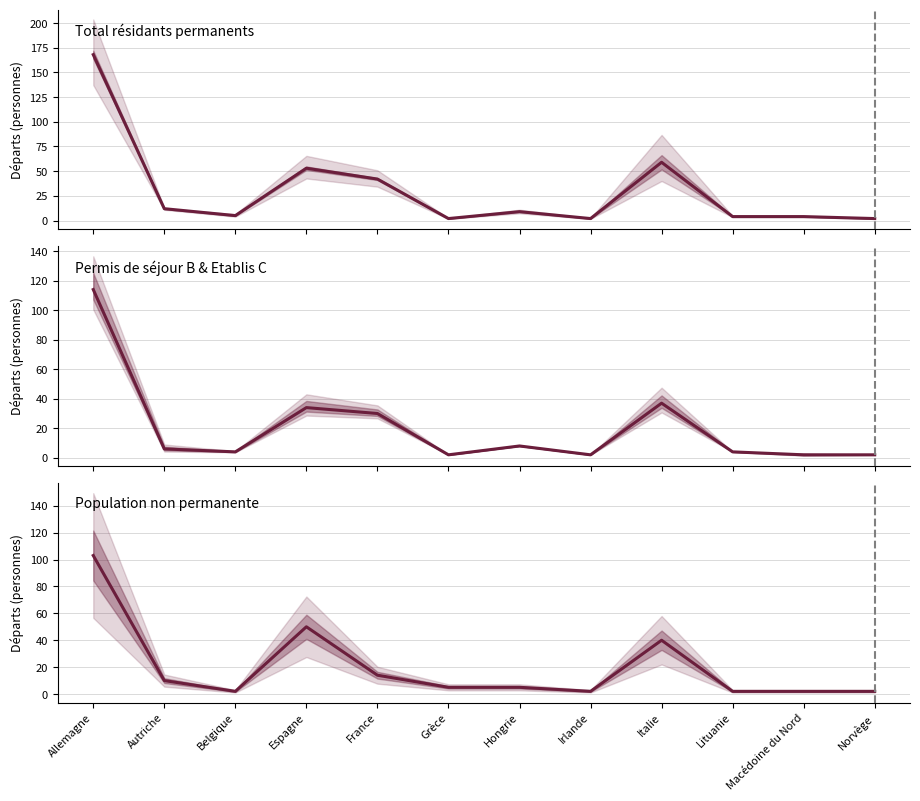

Reading right to left, transcribe all the data shown in this chart.

Total (col_2): 2	4	4	59	2	9	2	42	53	5	12	168
Permis B Total (col_7): 2	2	4	37	2	8	2	30	34	4	6	114
Non-perm Total (col_13): 2	2	2	40	2	5	5	14	50	2	10	103